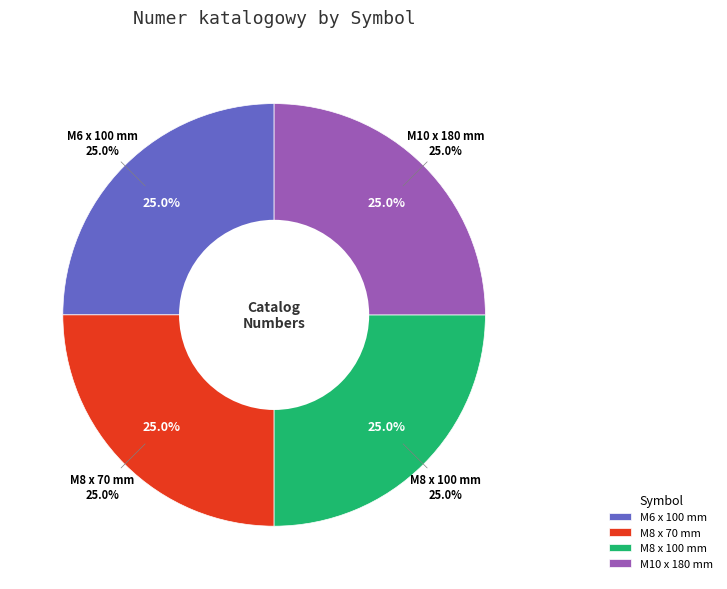

Is it true that M8 x 70 mm is 14% of the pie?

False